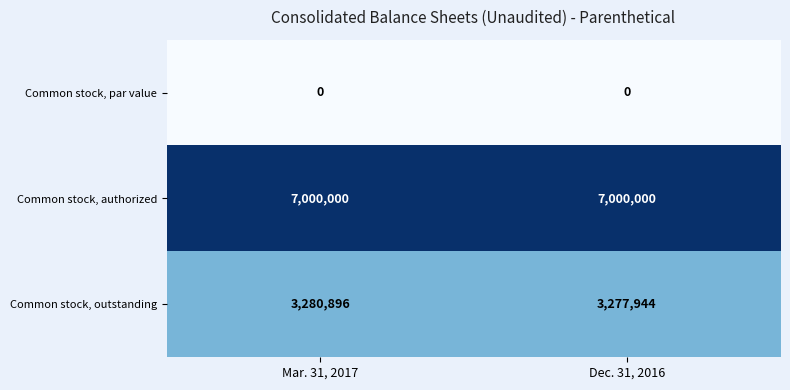

Which series has the widest spread of values?

Common stock, outstanding